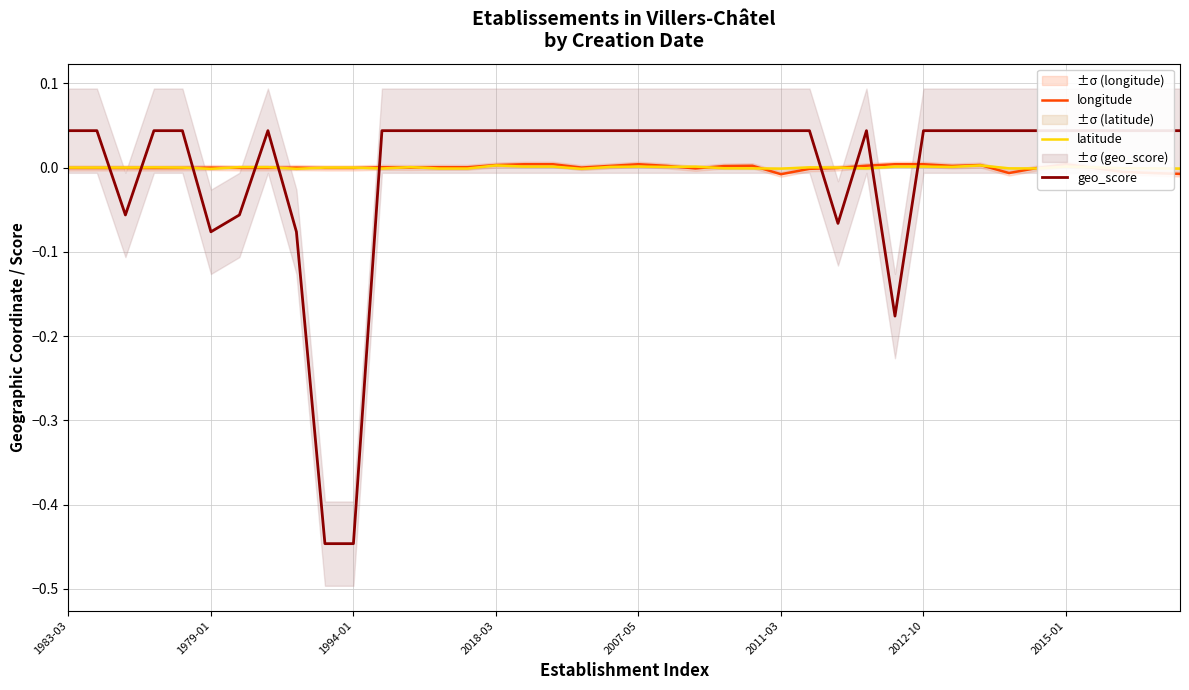

True or false: geo_score and longitude cross at least once.

True